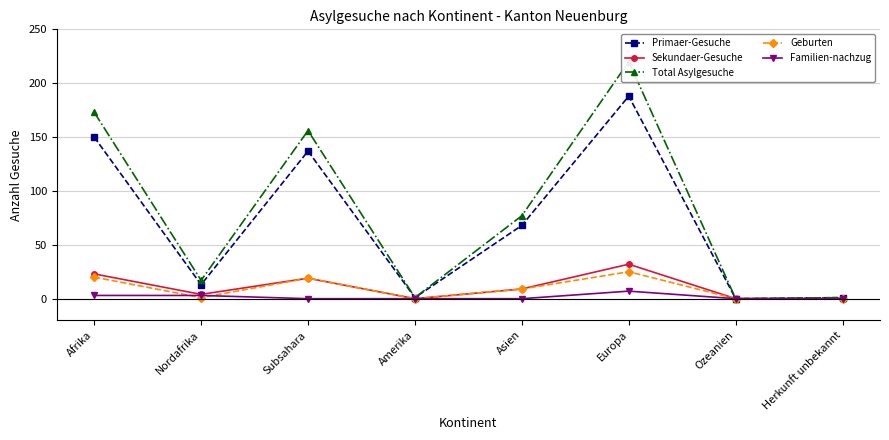

How many lines are shown in the chart?

5